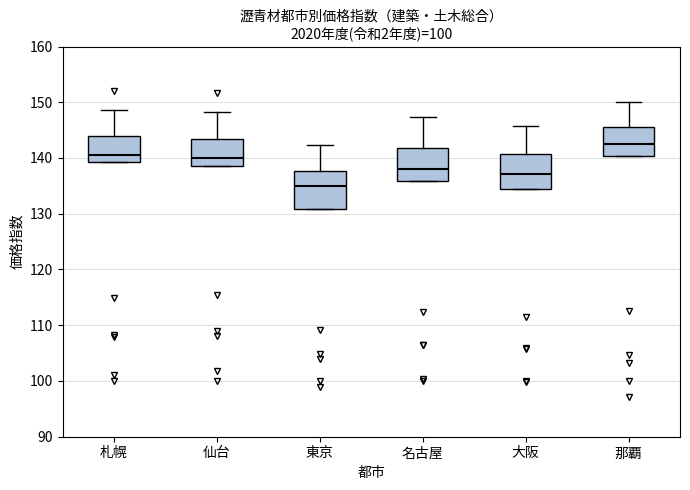

Which box's median line is the highest?

那覇